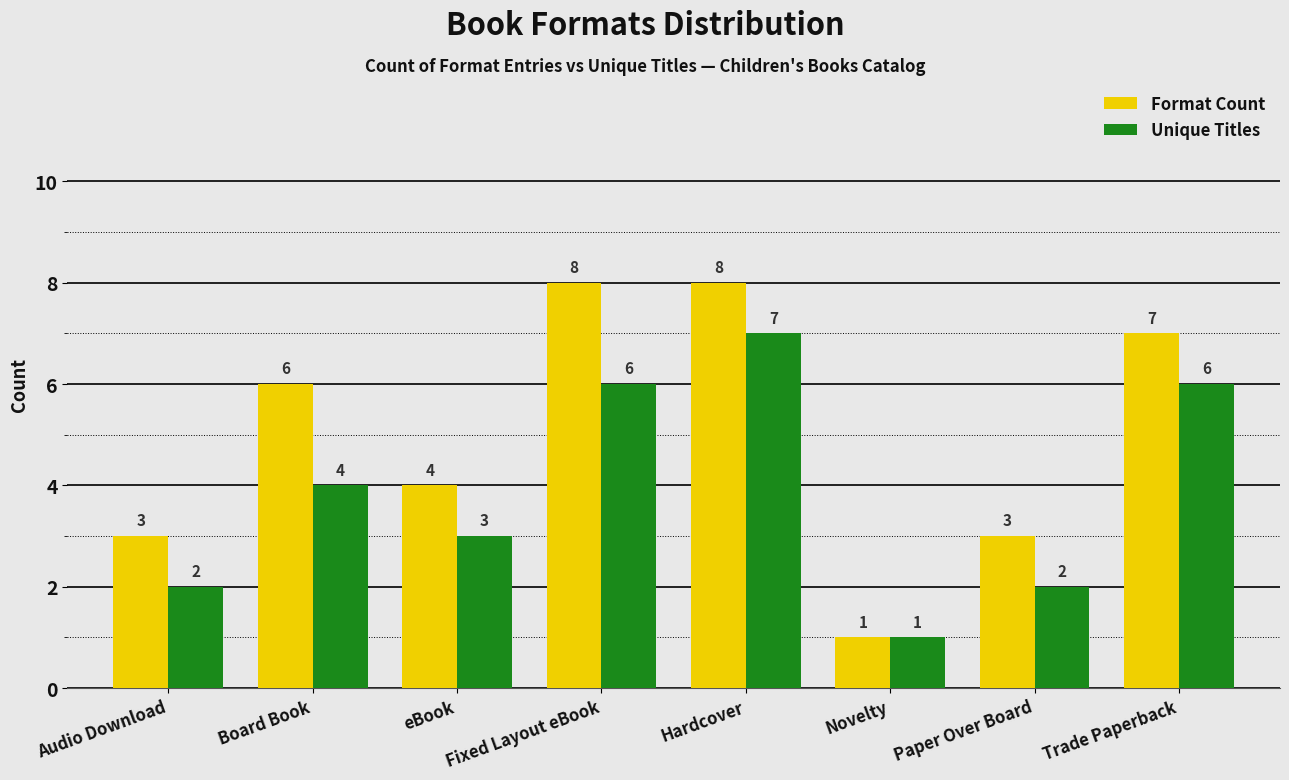

Which category has the lowest value across all series?

Novelty